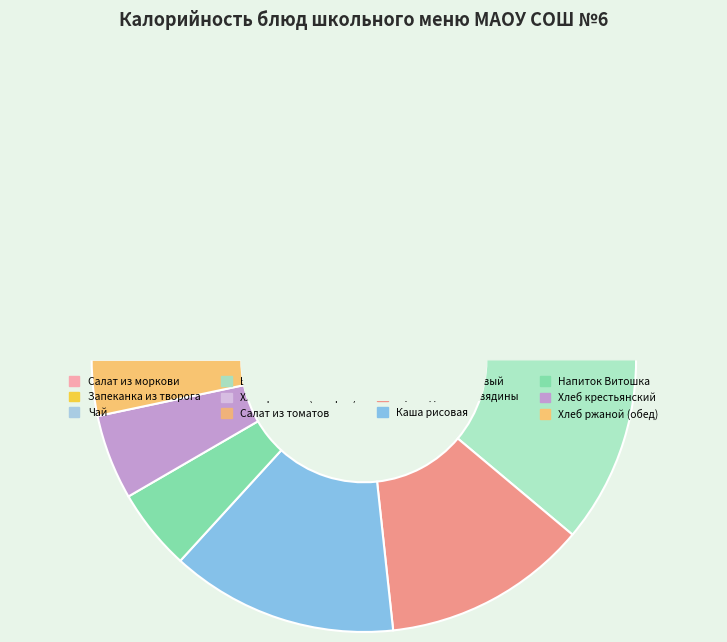

Count the number of slices in the pie.

12